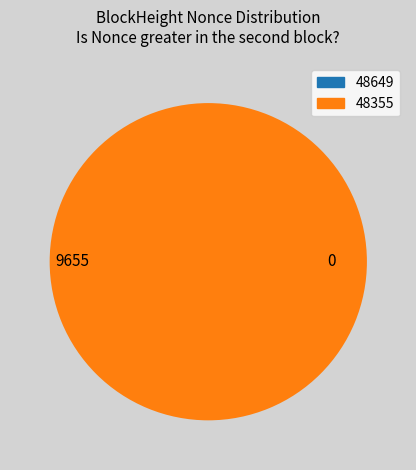

How many slices are in this pie chart?

2